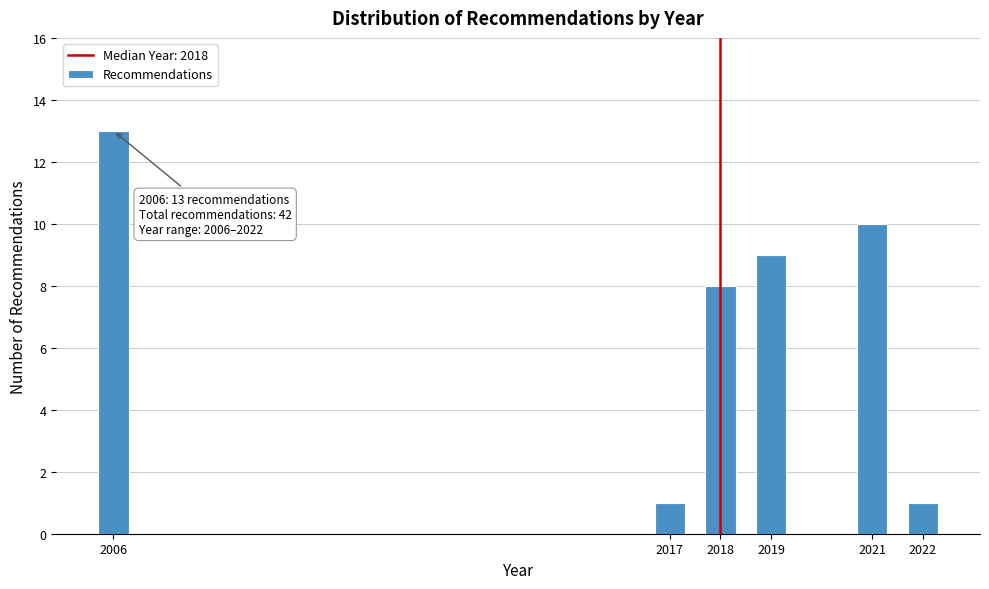

Reading left to right, list all the values displayed in this chart.

13	1	8	9	10	1